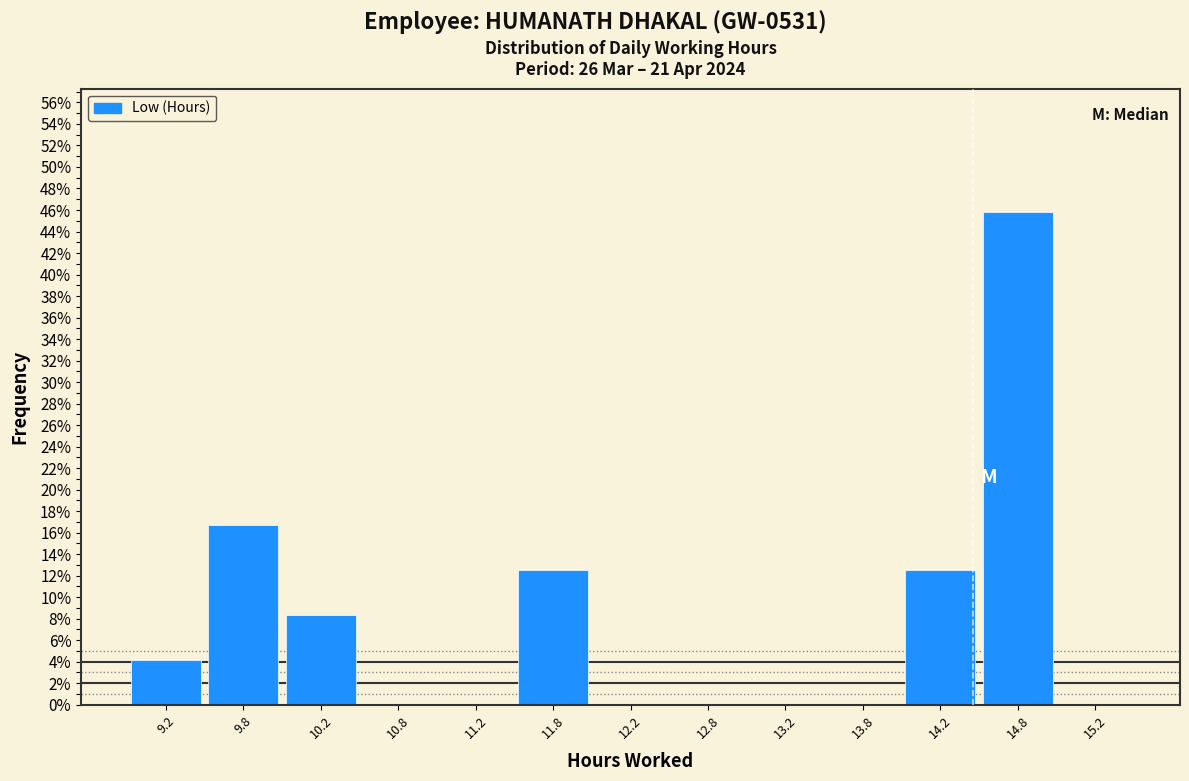

Reading left to right, transcribe this chart: for each bar, give the range it covers on the x-axis and its height. The values are not printed on the chart, so give them approximately, as read against the axis.

9.0 to 9.5: 4.2
9.5 to 10.0: 16.6
10.0 to 10.5: 8.4
10.5 to 11.0: 0
11.0 to 11.5: 0
11.5 to 12.0: 12.6
12.0 to 12.5: 0
12.5 to 13.0: 0
13.0 to 13.5: 0
13.5 to 14.0: 0
14.0 to 14.5: 12.6
14.5 to 15.0: 45.8
15.0 to 15.5: 0